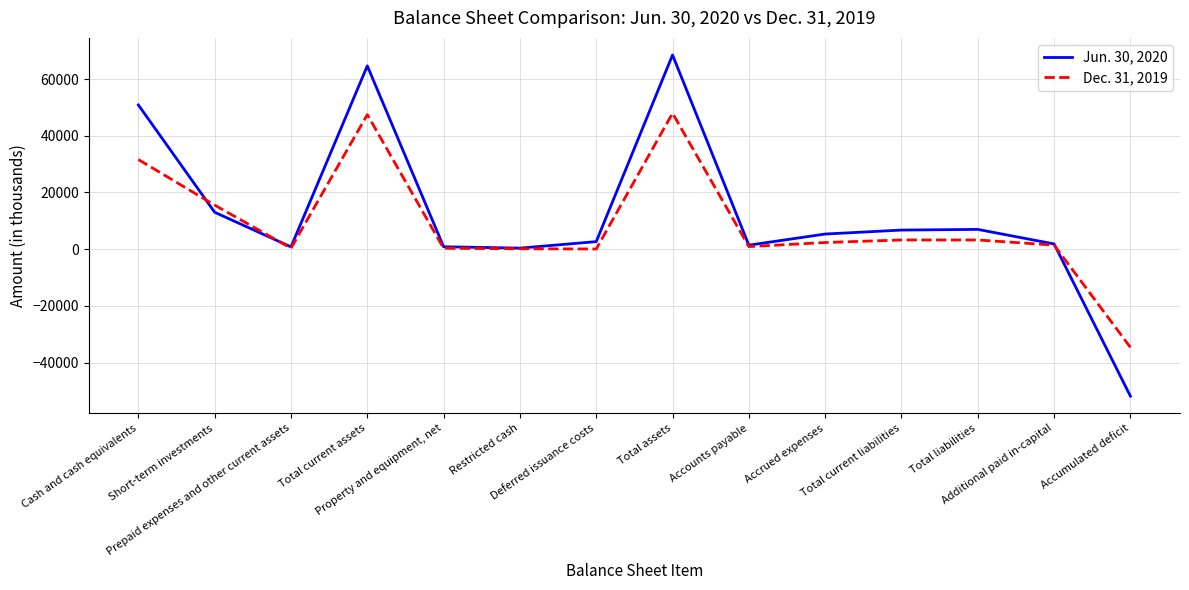

What is the spread (max minus min) of values at Accumulated deficit?

17211